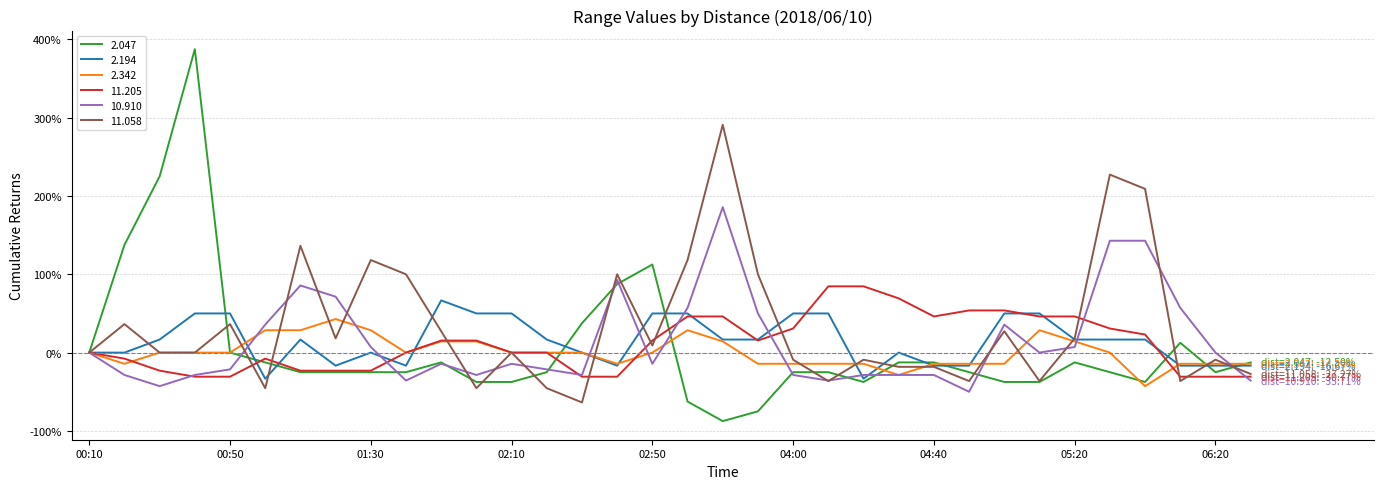

Which series has the largest range (max minus min)?

2.047